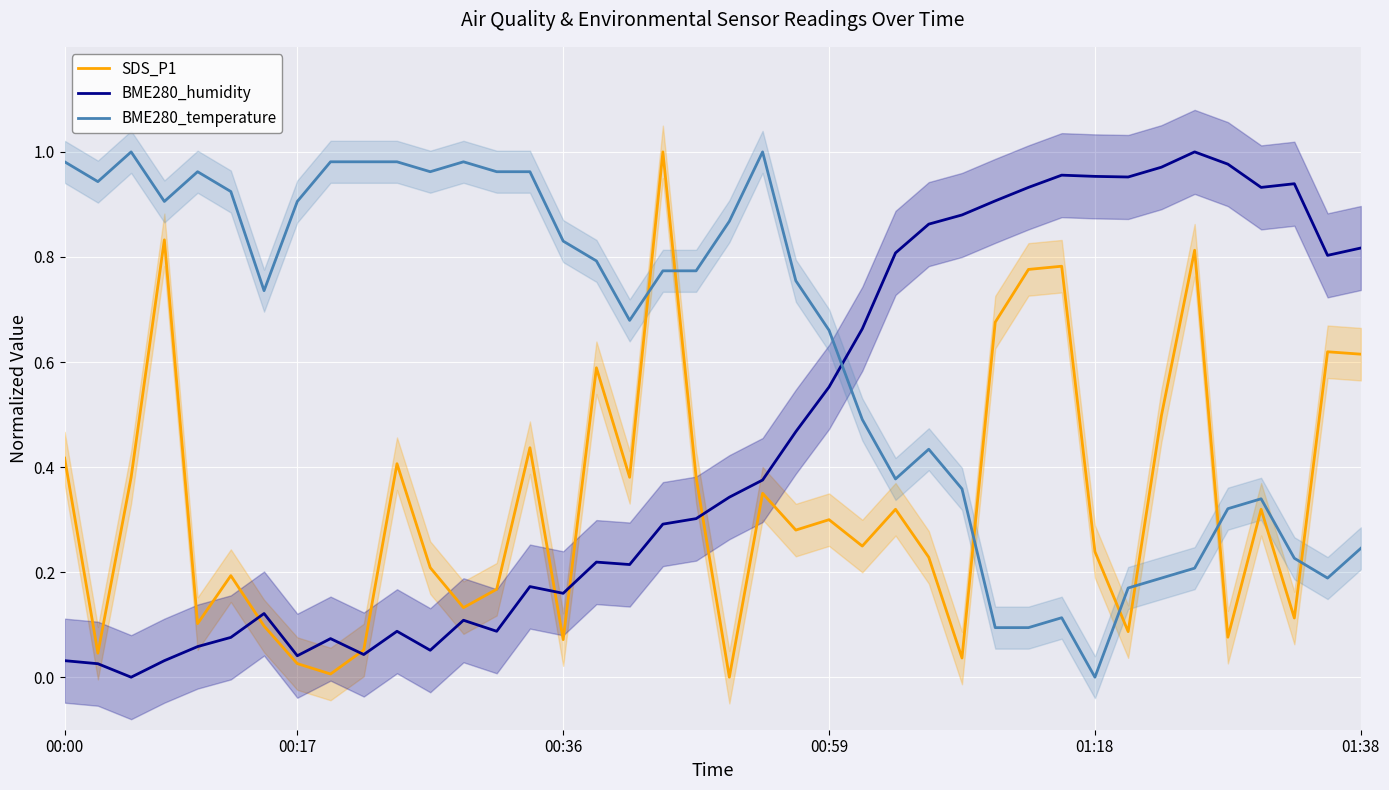

True or false: BME280_temperature has a value of 0.1 at 28.

True